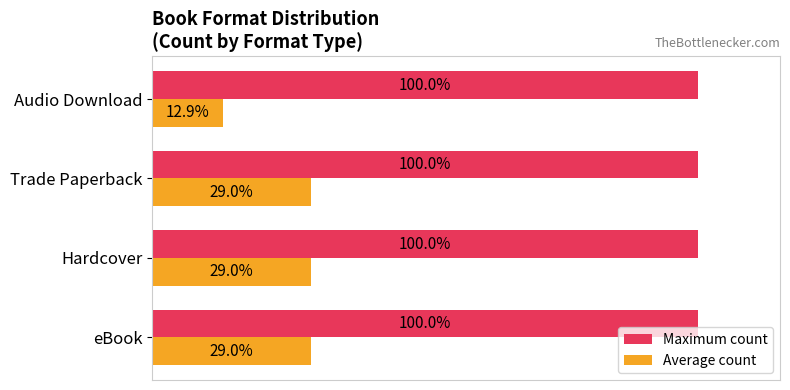

Which series has the largest range (max minus min)?

Average count